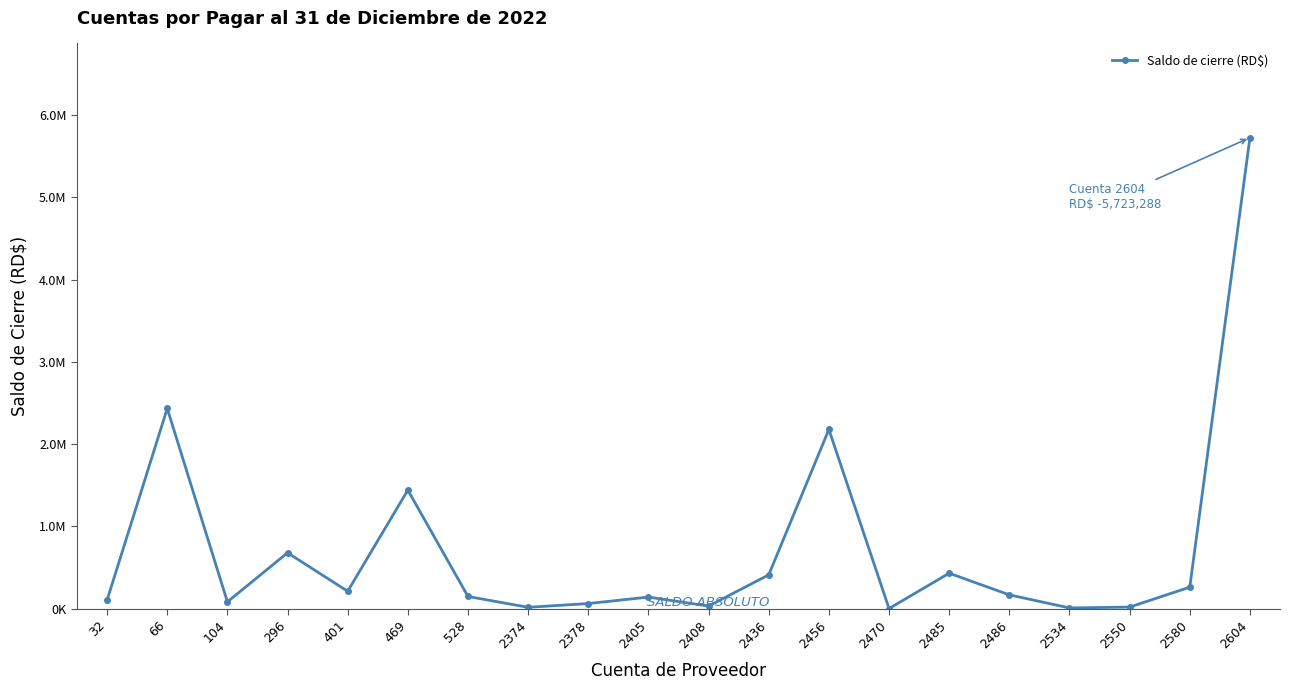

What is the sum of the values at 296 and 469?

2121413.3